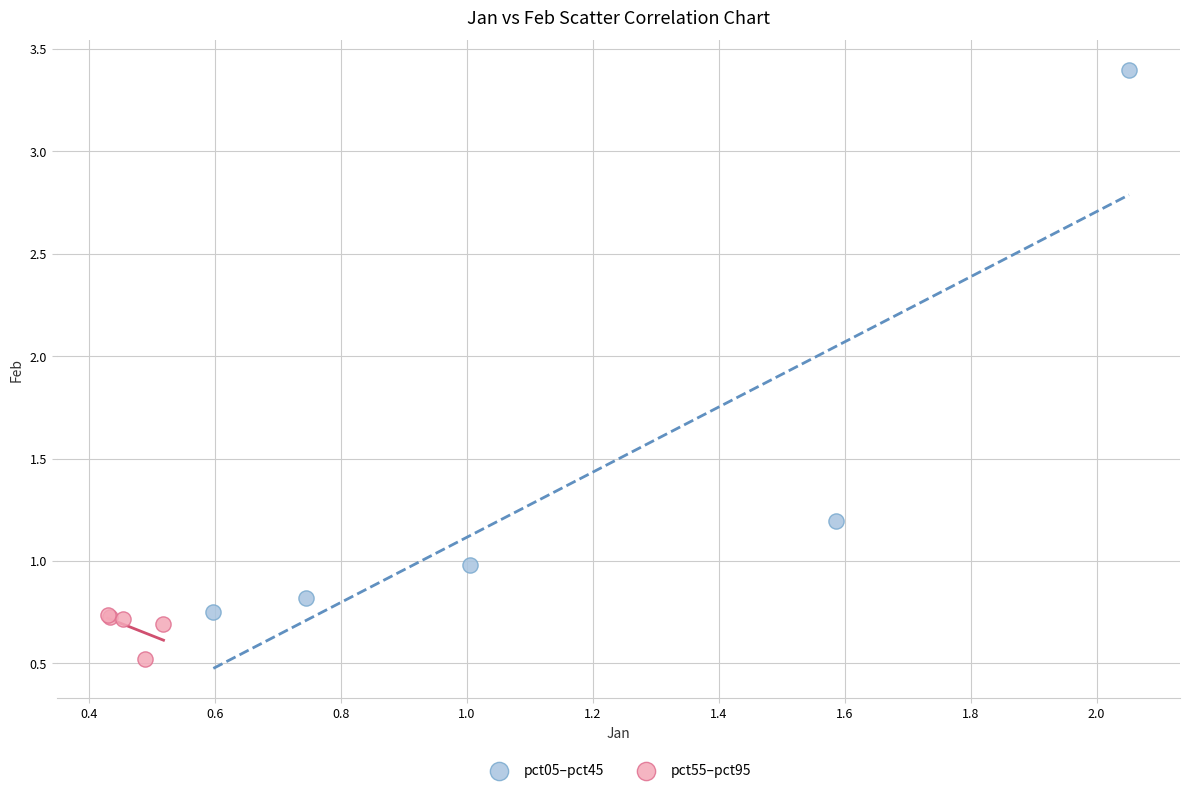

Which series contains the lowest Y value?

pct55–pct95